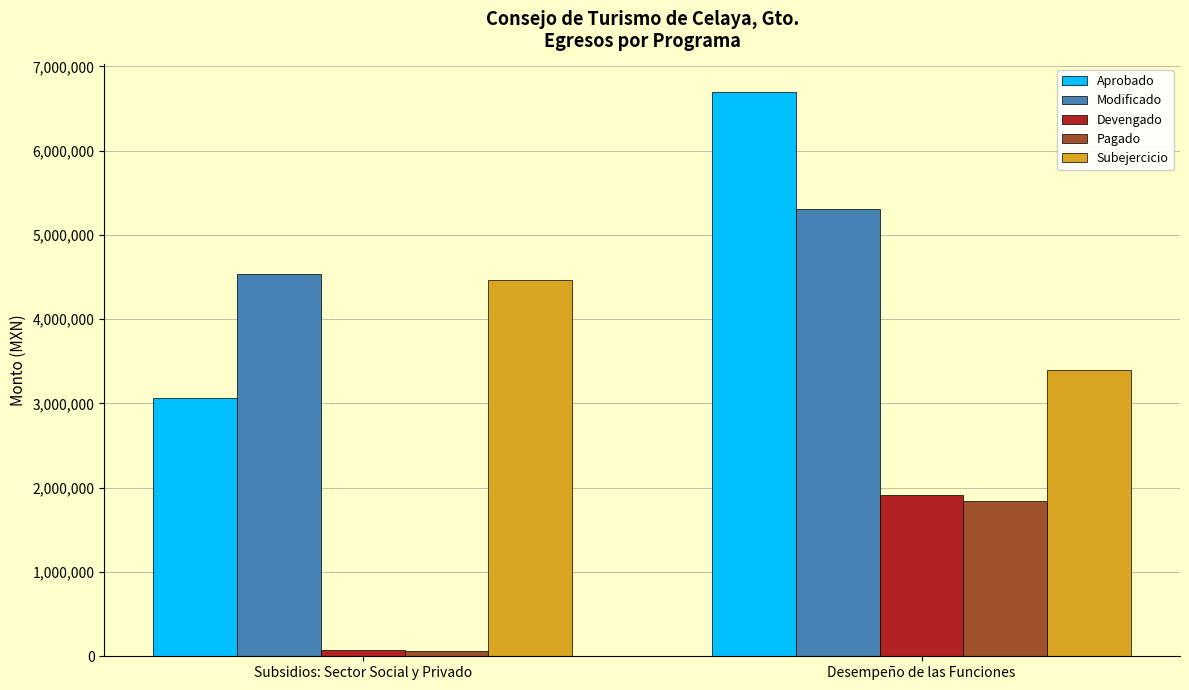

List the series in order of their peak value, lowest first.

Pagado, Devengado, Subejercicio, Modificado, Aprobado